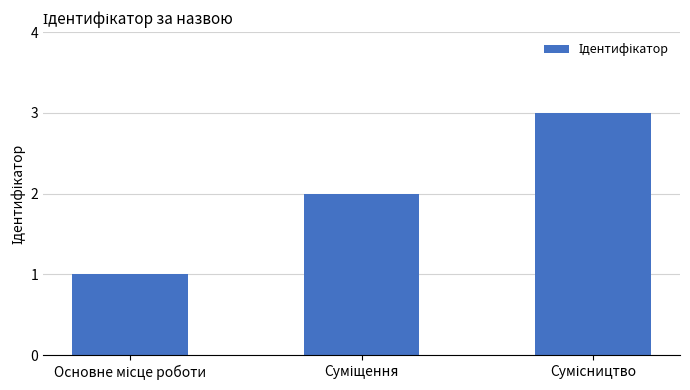

What is the maximum value shown in the chart?

3